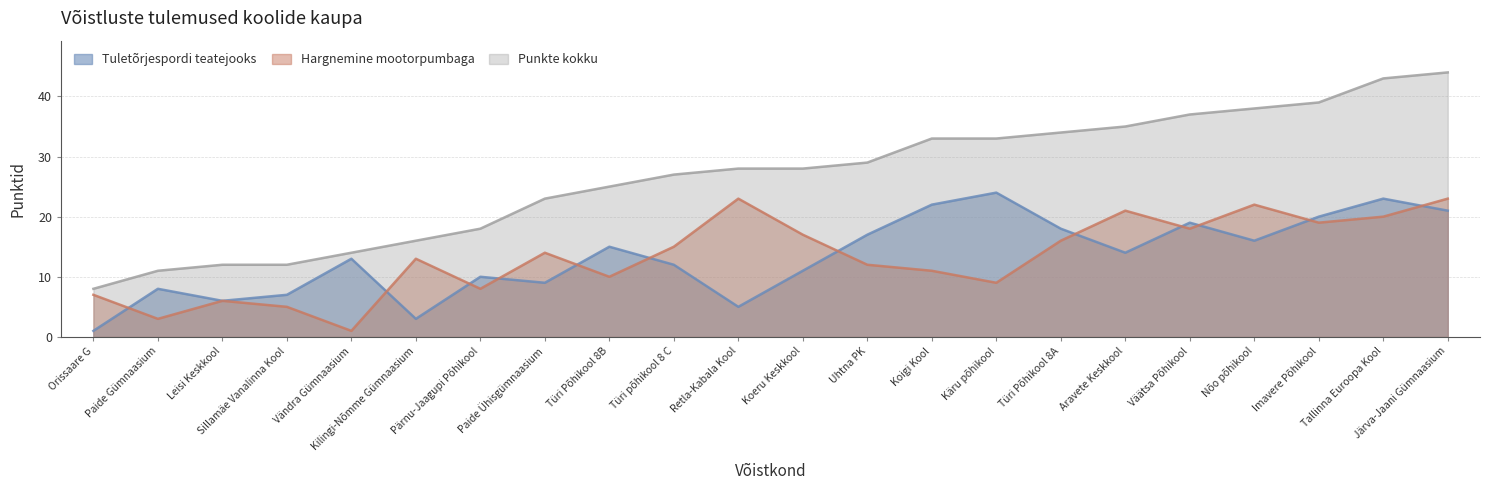

Reading right to left, list all the values displayed in this chart.

Tuletõrjespordi teatejooks: Järva-Jaani Gümnaasium=21	Tallinna Euroopa Kool=23	Imavere Põhikool=20	Nõo põhikool=16	Väätsa Põhikool=19	Aravete Keskkool=14	Türi Põhikool 8A=18	Käru põhikool=24	Koigi Kool=22	Uhtna PK=17	Koeru Keskkool=11	Retla-Kabala Kool=5	Türi põhikool 8 C=12	Türi Põhikool 8B=15	Paide Ühisgümnaasium=9	Pärnu-Jaagupi Põhikool=10	Kilingi-Nõmme Gümnaasium=3	Vändra Gümnaasium=13	Sillamäe Vanalinna Kool=7	Leisi Keskkool=6	Paide Gümnaasium=8	Orissaare G=1
Hargnemine mootorpumbaga: Järva-Jaani Gümnaasium=23	Tallinna Euroopa Kool=20	Imavere Põhikool=19	Nõo põhikool=22	Väätsa Põhikool=18	Aravete Keskkool=21	Türi Põhikool 8A=16	Käru põhikool=9	Koigi Kool=11	Uhtna PK=12	Koeru Keskkool=17	Retla-Kabala Kool=23	Türi põhikool 8 C=15	Türi Põhikool 8B=10	Paide Ühisgümnaasium=14	Pärnu-Jaagupi Põhikool=8	Kilingi-Nõmme Gümnaasium=13	Vändra Gümnaasium=1	Sillamäe Vanalinna Kool=5	Leisi Keskkool=6	Paide Gümnaasium=3	Orissaare G=7
Punkte kokku: Järva-Jaani Gümnaasium=44	Tallinna Euroopa Kool=43	Imavere Põhikool=39	Nõo põhikool=38	Väätsa Põhikool=37	Aravete Keskkool=35	Türi Põhikool 8A=34	Käru põhikool=33	Koigi Kool=33	Uhtna PK=29	Koeru Keskkool=28	Retla-Kabala Kool=28	Türi põhikool 8 C=27	Türi Põhikool 8B=25	Paide Ühisgümnaasium=23	Pärnu-Jaagupi Põhikool=18	Kilingi-Nõmme Gümnaasium=16	Vändra Gümnaasium=14	Sillamäe Vanalinna Kool=12	Leisi Keskkool=12	Paide Gümnaasium=11	Orissaare G=8